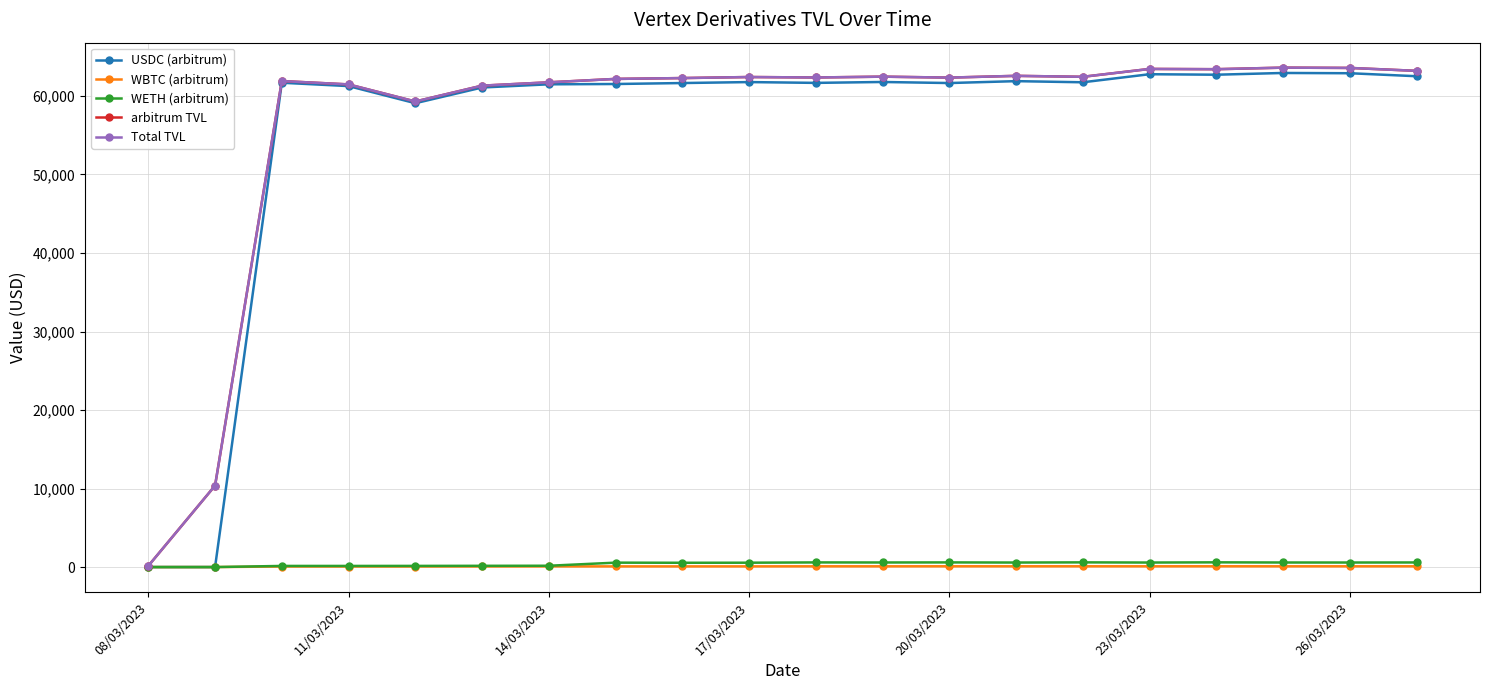

How many lines are shown in the chart?

5